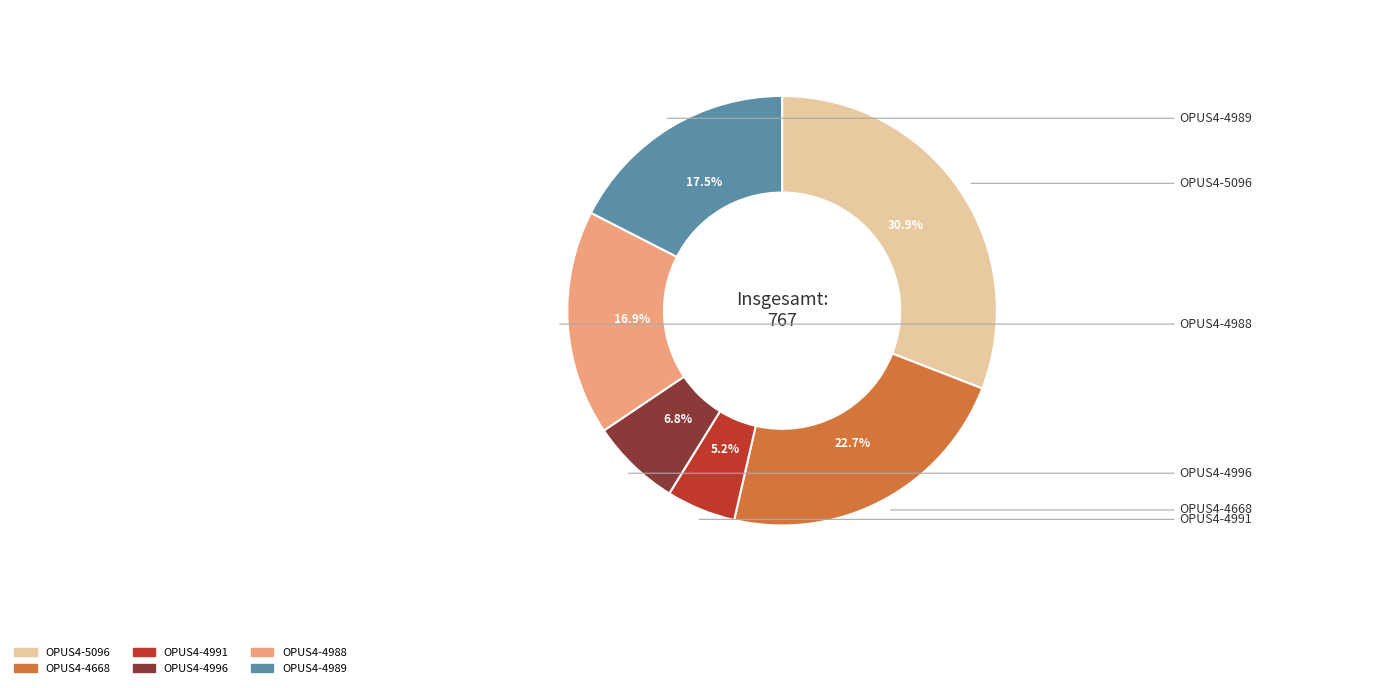

The OPUS4-4668 slice represents 32% of the pie. True or false?

False